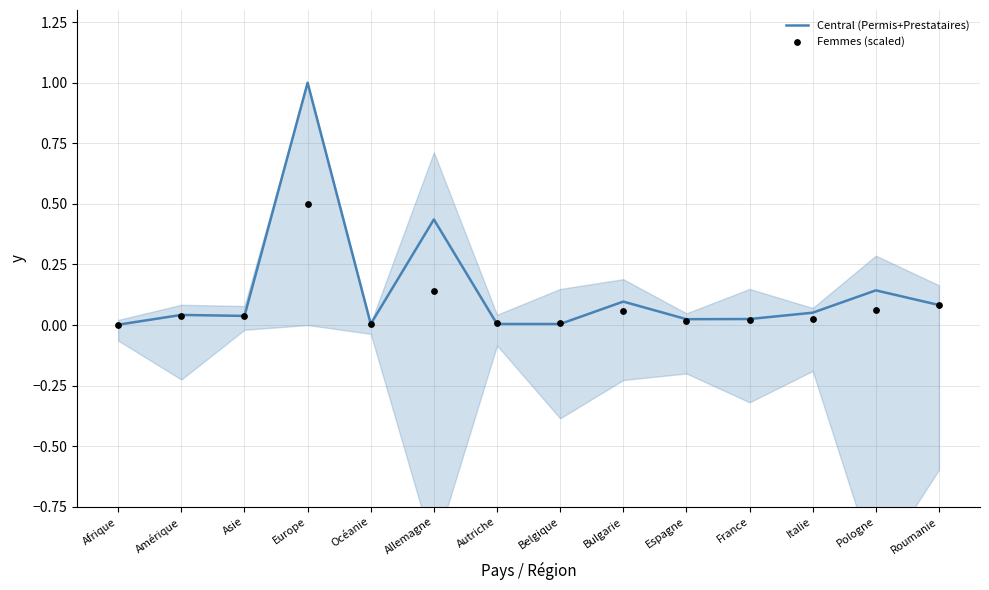

At which category is the sum across all series the highest?

Europe